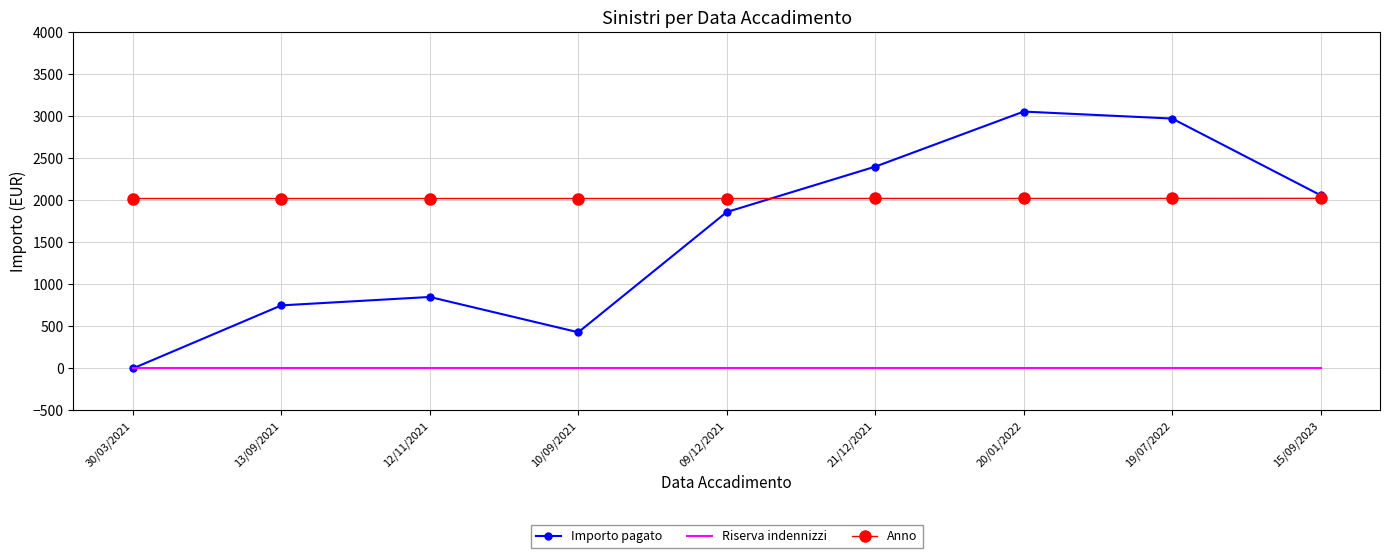

Which series changed the most between 13/09/2021 and 10/09/2021?

Importo pagato